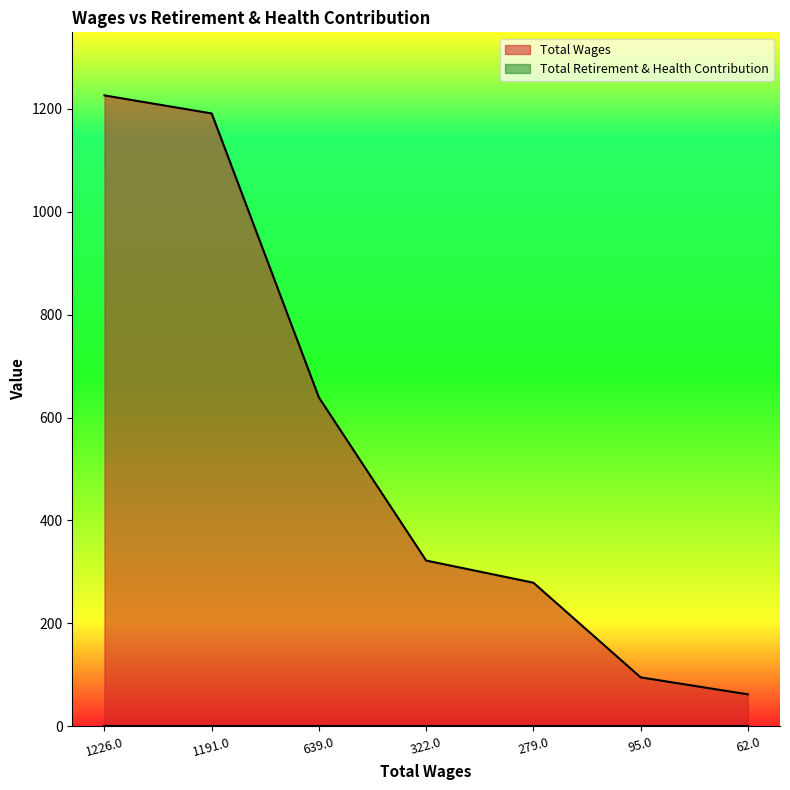

Does the chart display data point markers on the line(s)?

No